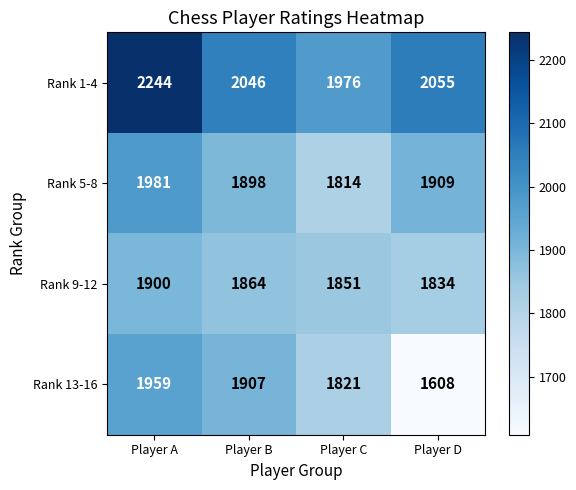

Between Player C and Player D, which series saw the biggest shift?

Rank 13-16